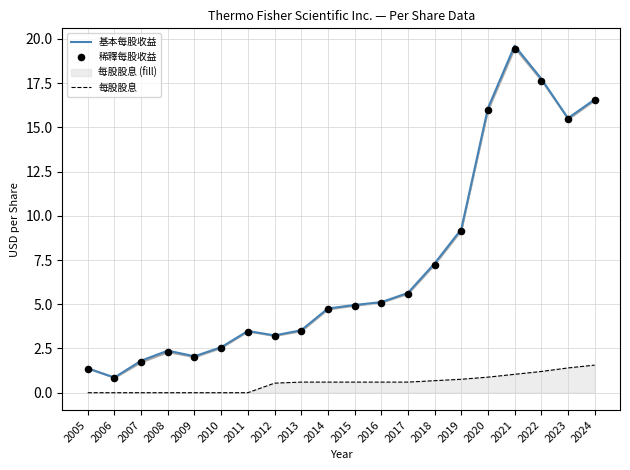

What are all the series names shown in the legend?

基本每股收益, 每股股息, 稀釋每股收益